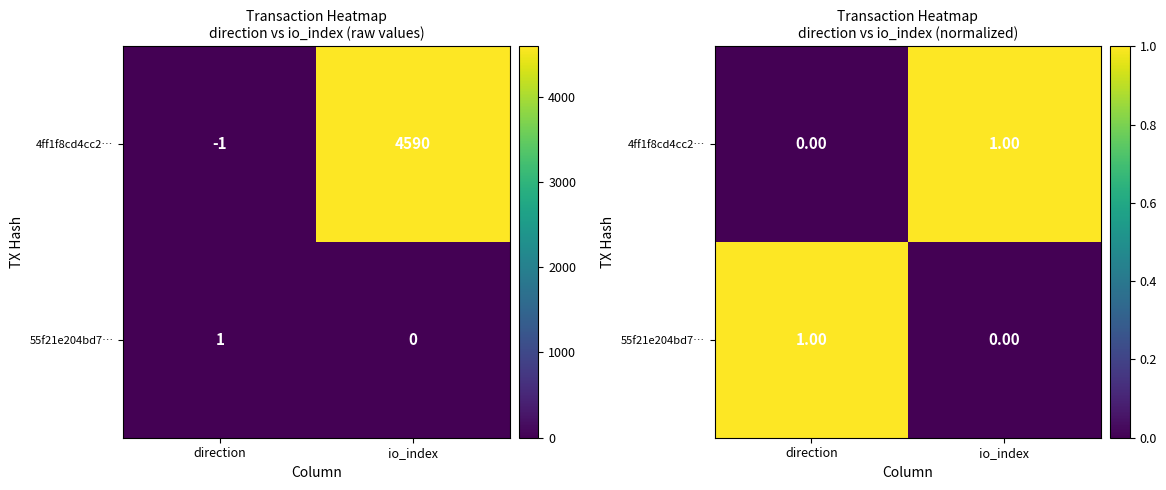

Where is 55f21e204bd7… nearest to the value 0?

io_index